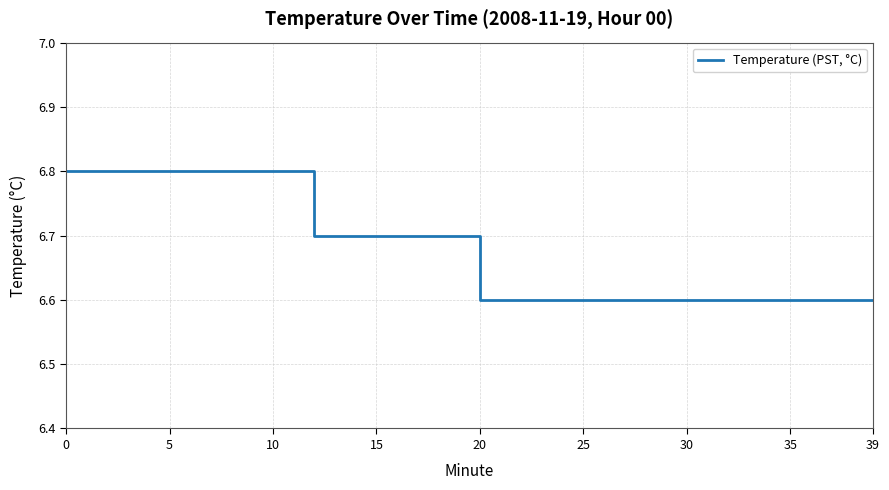

What is the average value?

6.7